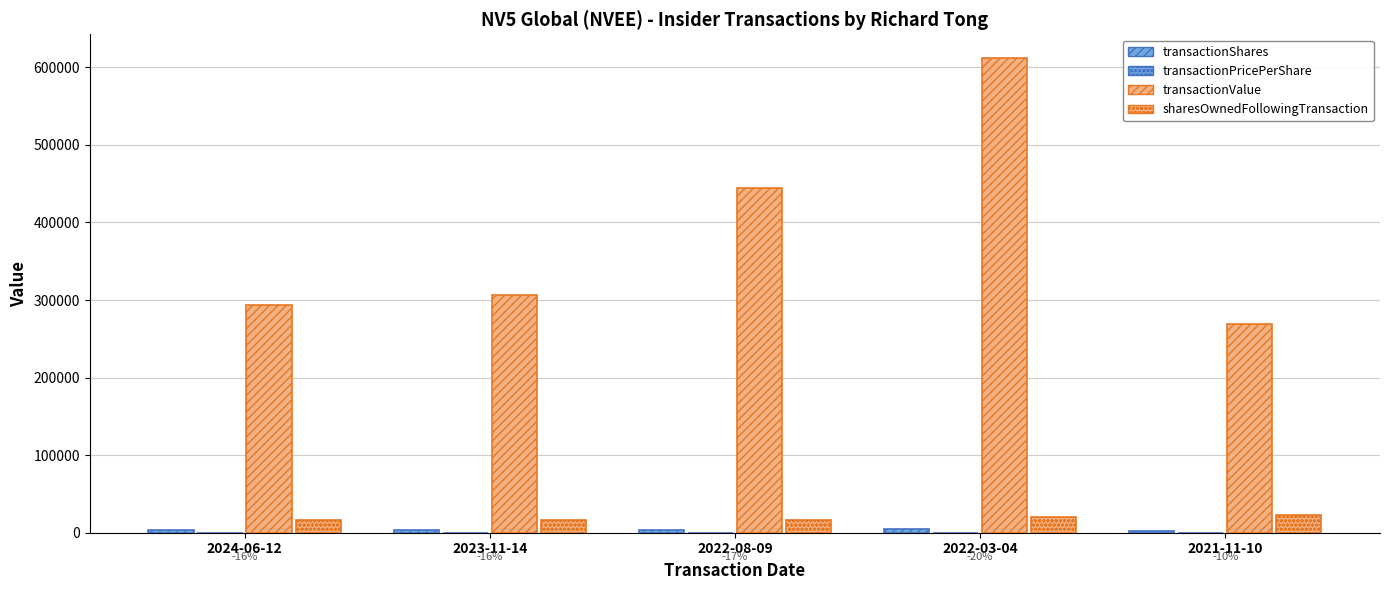

What position from the right is 2022-03-04?

2